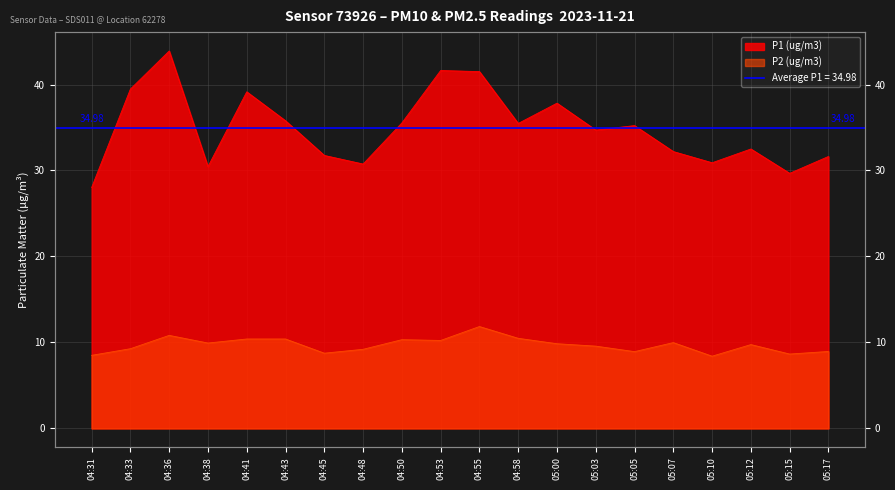

What is the smallest value displayed?

8.4